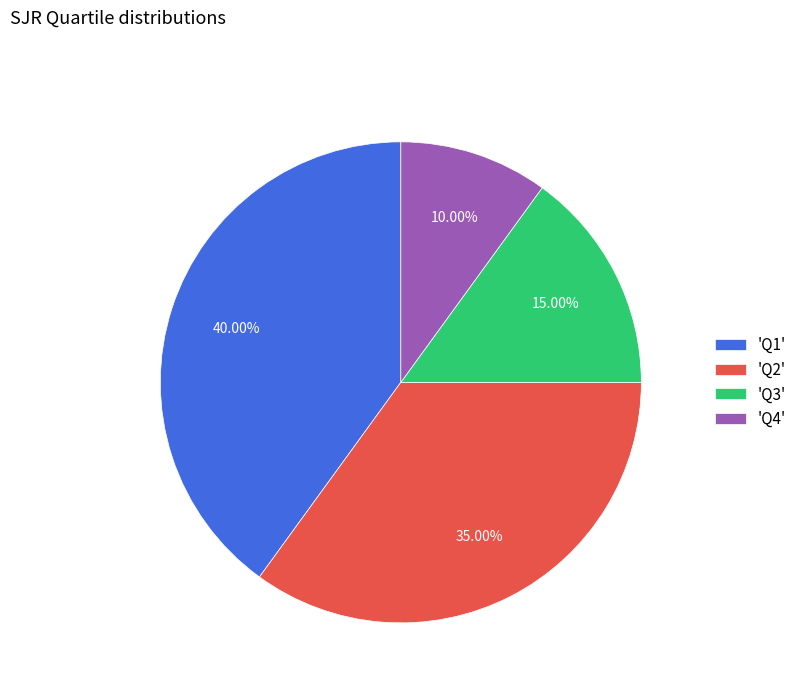

Between 'Q1' and 'Q4', which is larger?

'Q1'